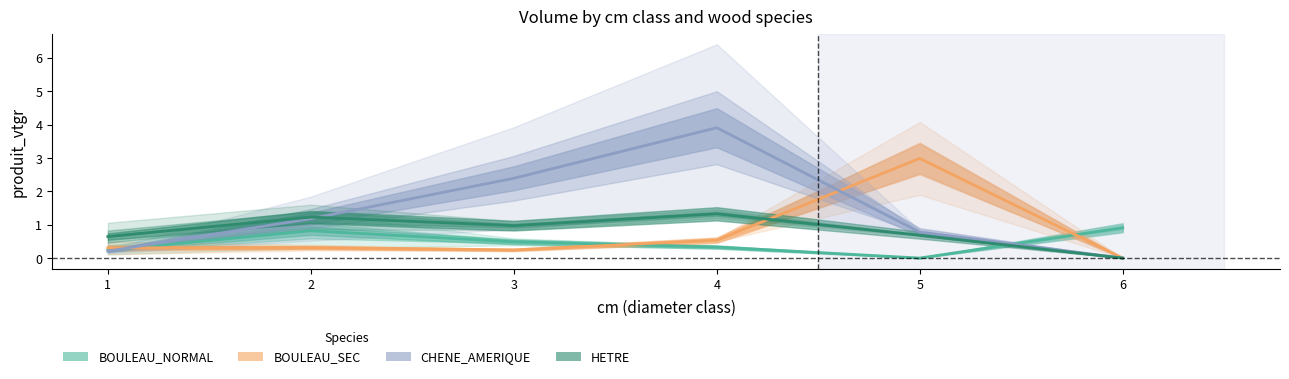

Which series ends up on top after the final intersection of CHENE_AMERIQUE and BOULEAU_SEC?

BOULEAU_SEC